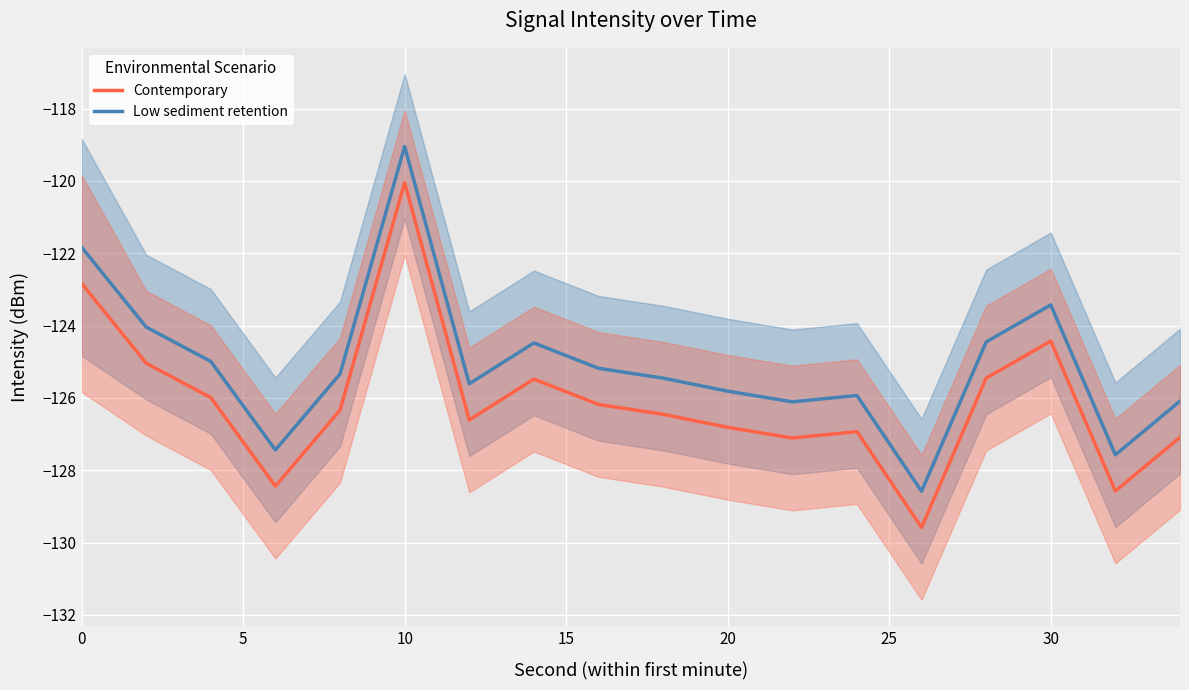

True or false: Low sediment retention has a value of -25.8 at 30.

False